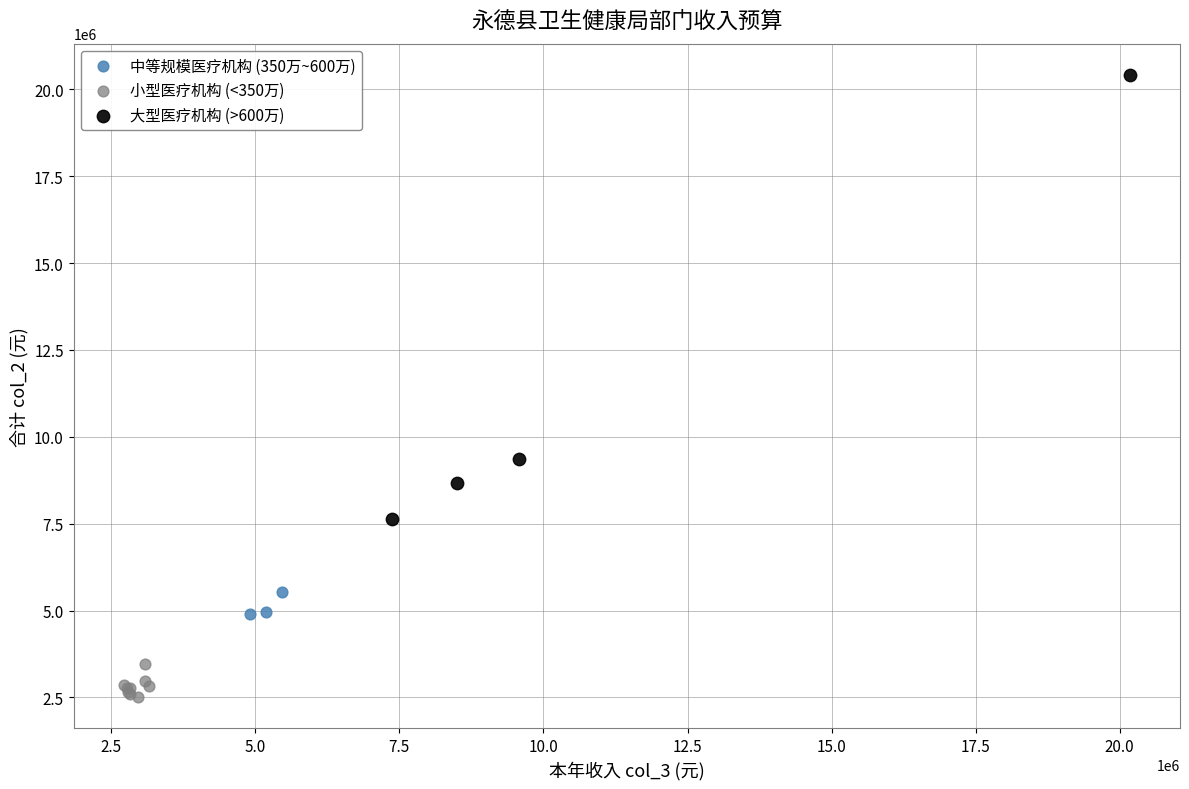

Which series reaches the minimum Y coordinate?

小型医疗机构 (<350万)